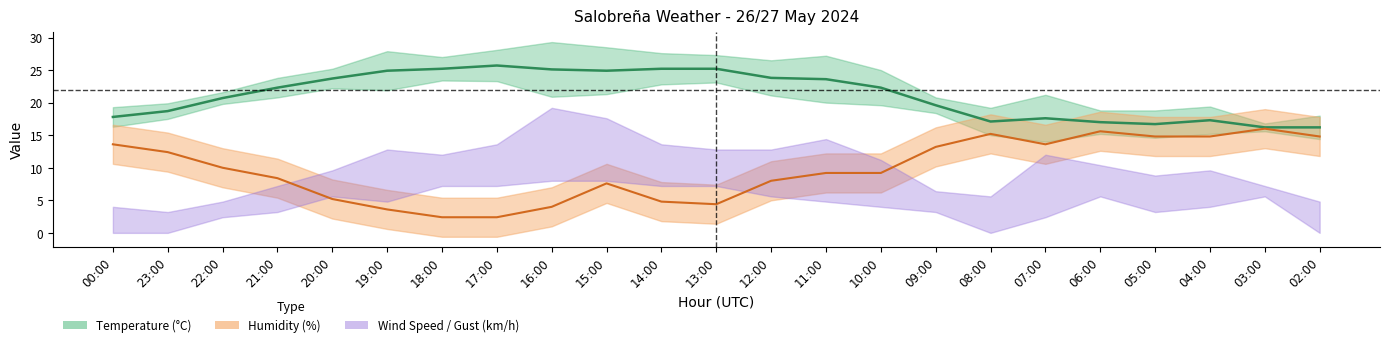

What is the greatest value displayed?

25.7